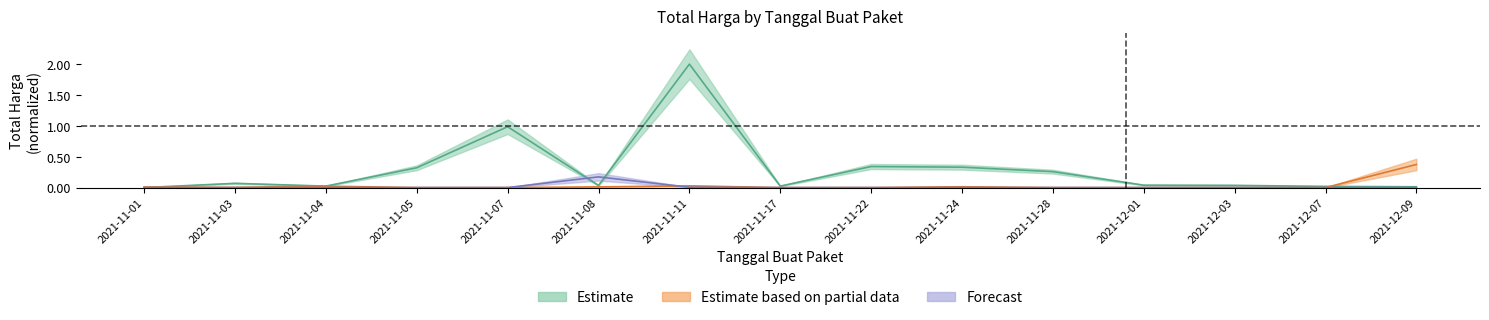

What is the label of the 7th point from the left?

2021-11-11